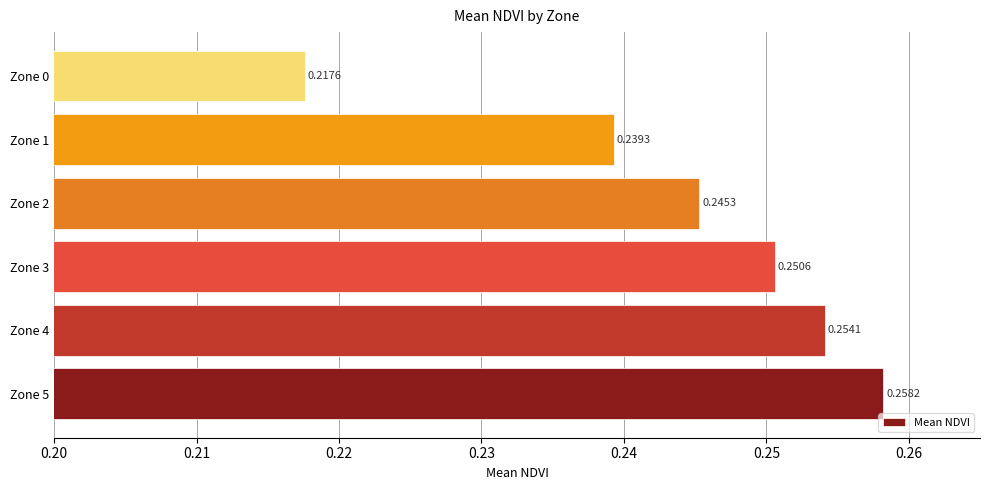

Are the bars grouped side by side (vs. stacked)?

No